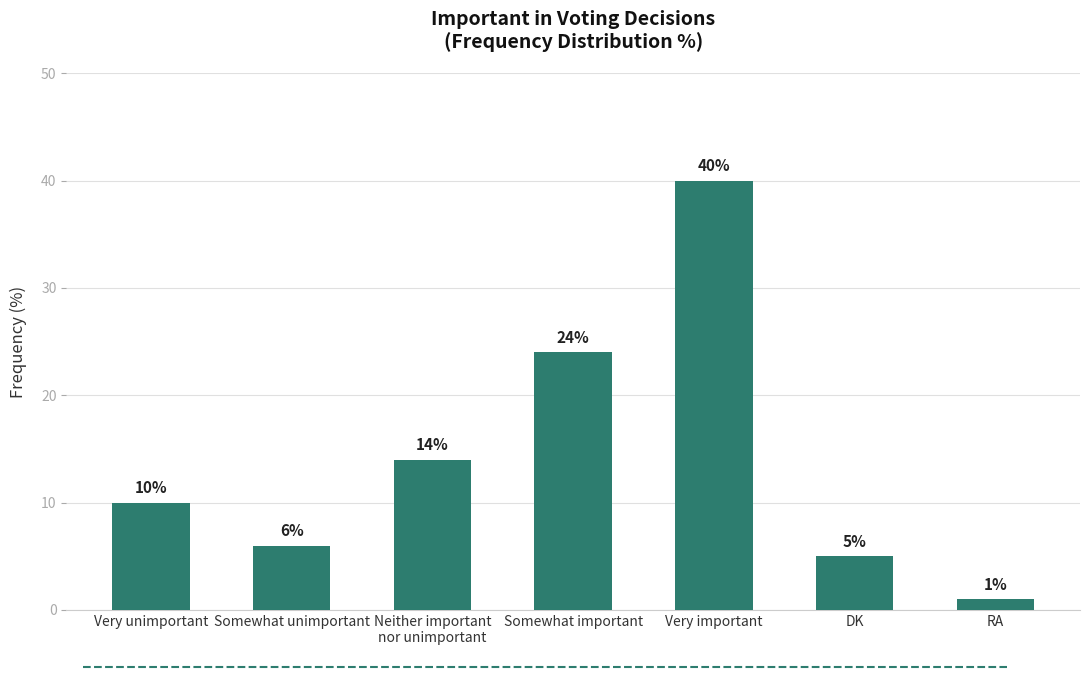

Which label corresponds to the smallest value in the chart?

RA